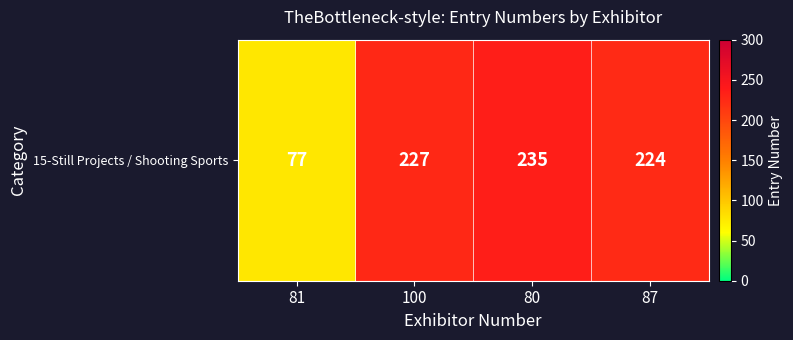

Rank the categories by value from highest to lowest.

80, 100, 87, 81